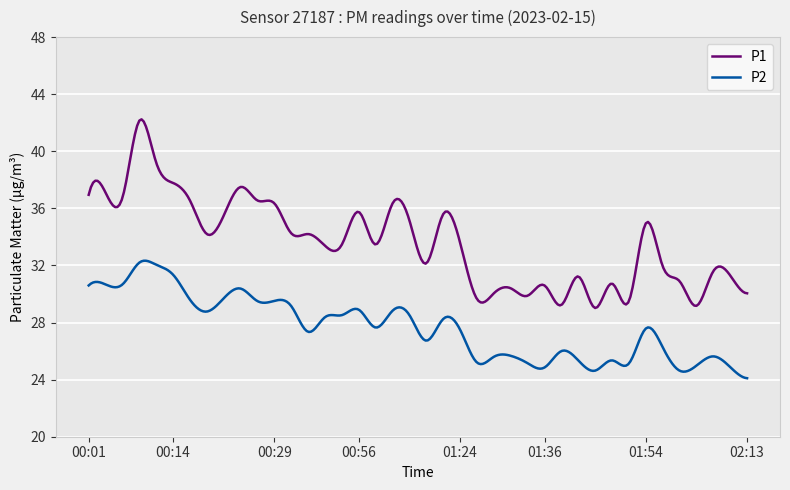

Rank the series by their maximum value, from highest to lowest.

P1, P2